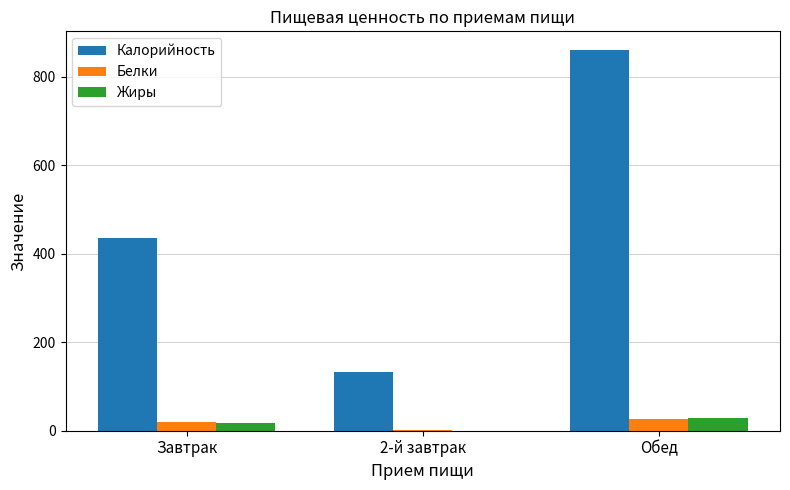

Read the Калорийность value at 2-й завтрак.

131.9